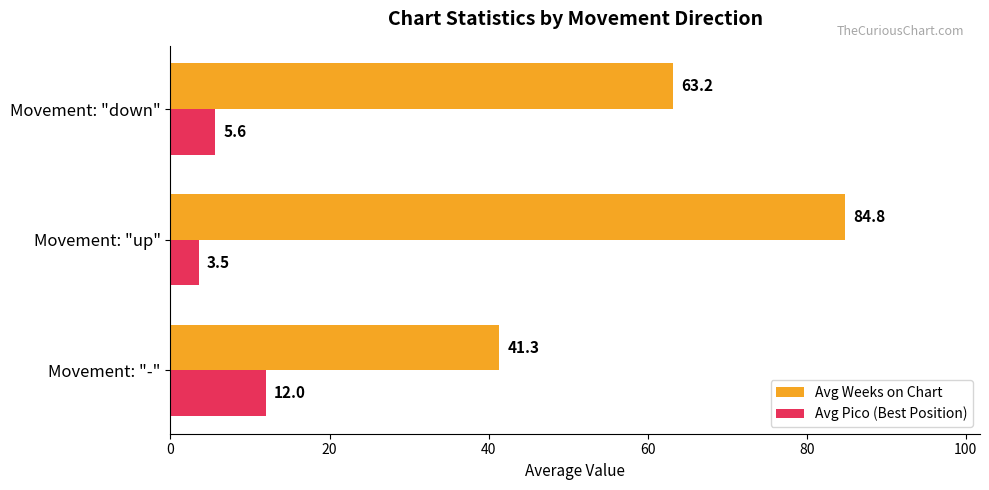

What is the spread (max minus min) of values at Movement: "up"?

81.3